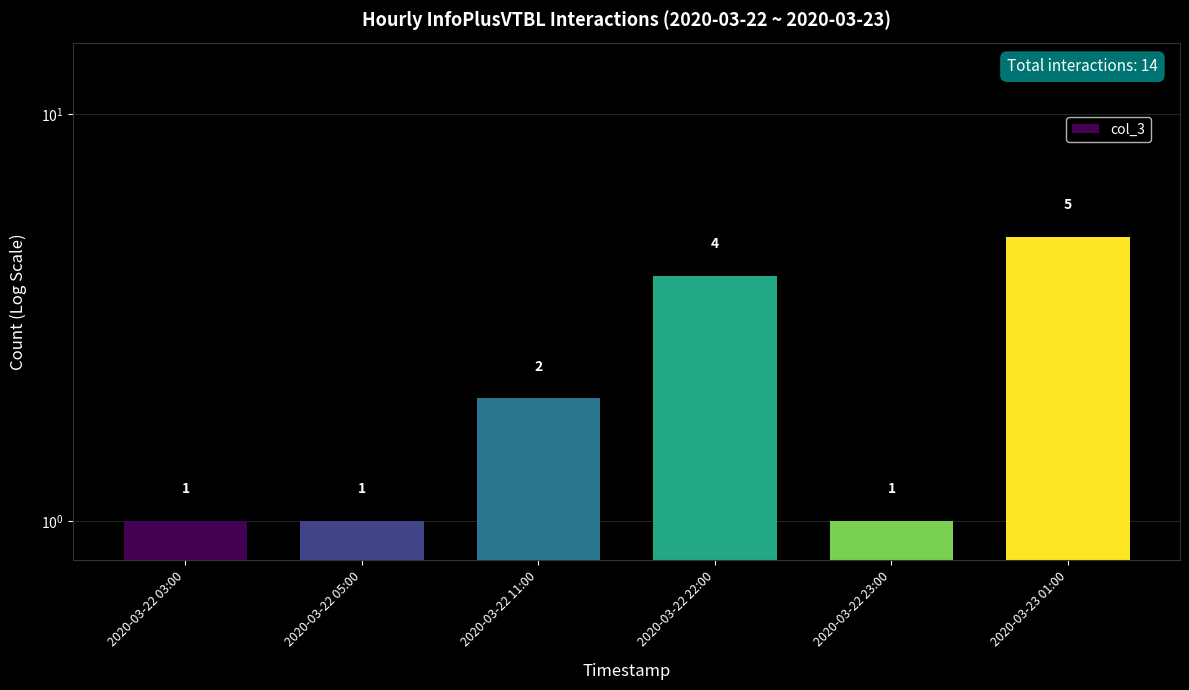

What is the maximum value shown in the chart?

5